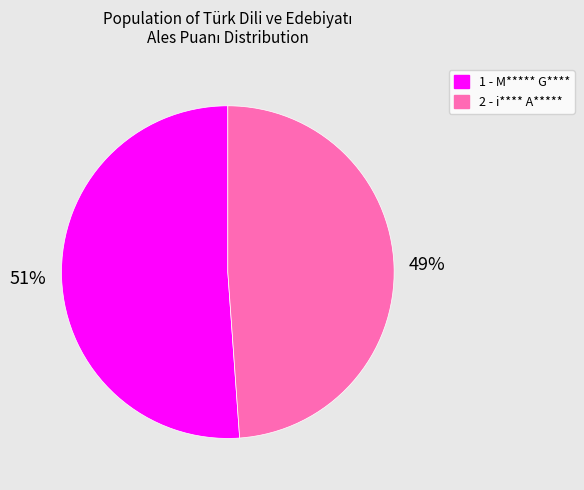

What percentage is the 2 slice, to the nearest percent?

49%